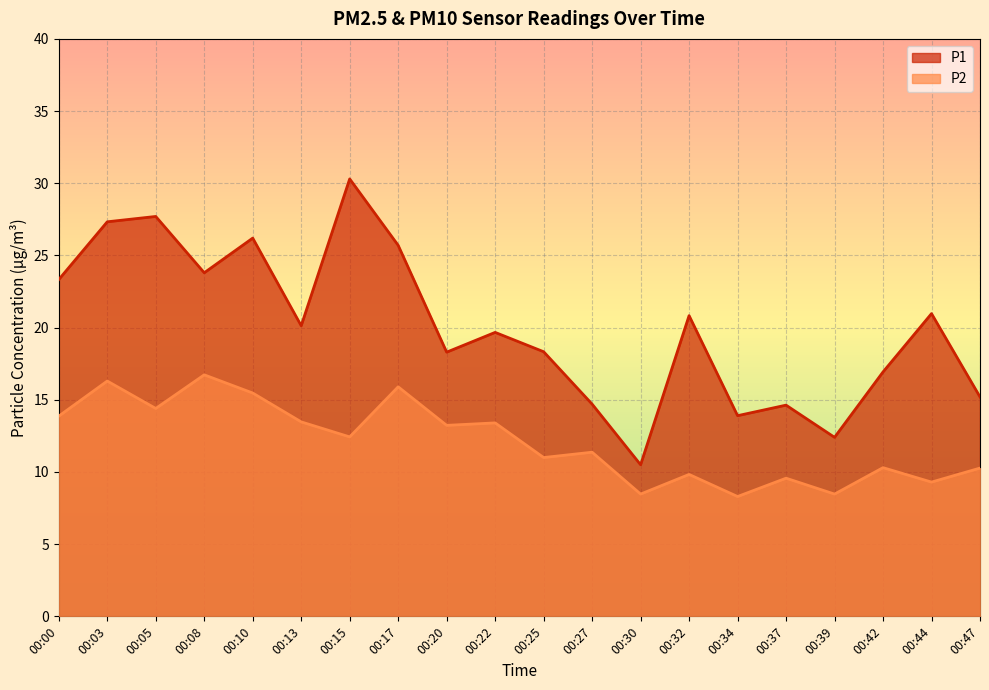

What is the difference between the maximum and minimum values in the P2 series?

8.4